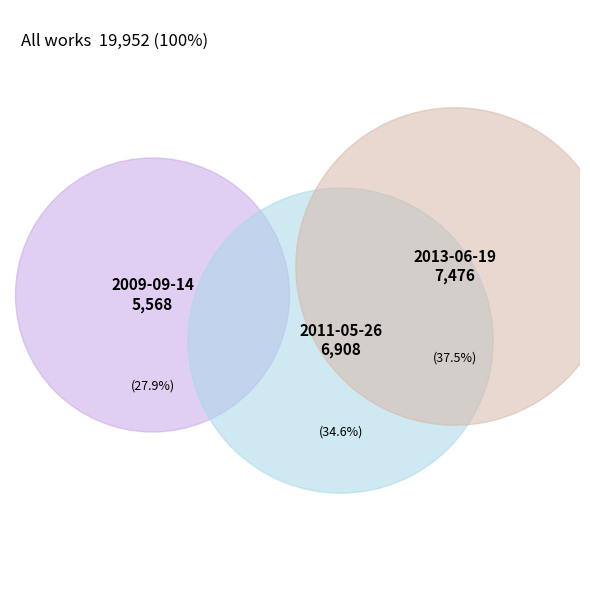

Which category has the biggest portion of the pie?

2013-06-19